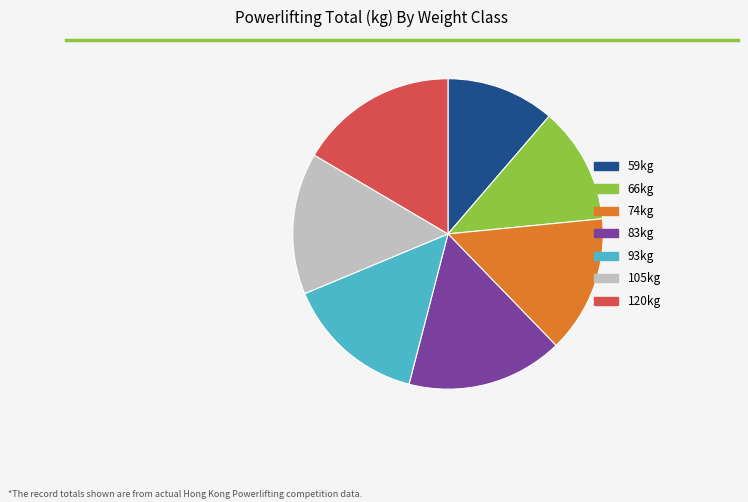

What is the smallest slice in the pie chart?

59kg